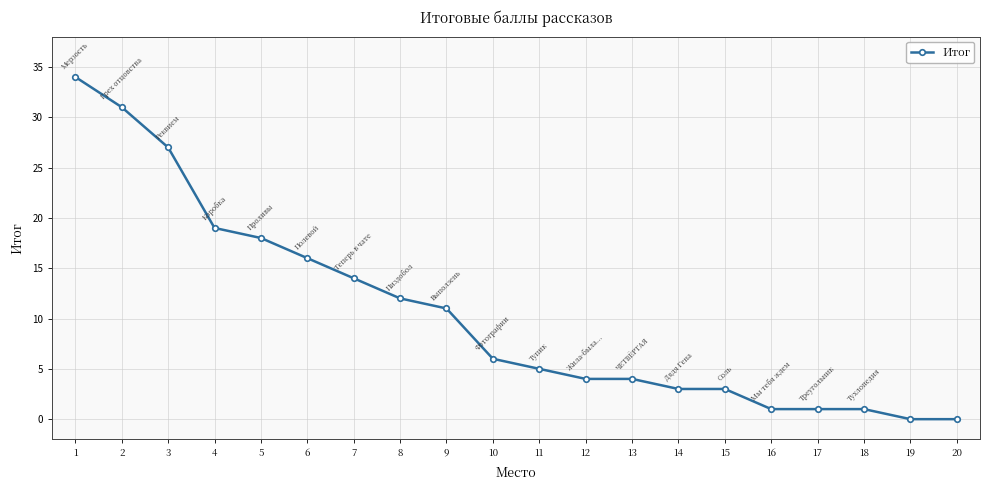

Reading right to left, what are all the values shown in this chart?

20=0	19=0	18=1	17=1	16=1	15=3	14=3	13=4	12=4	11=5	10=6	9=11	8=12	7=14	6=16	5=18	4=19	3=27	2=31	1=34